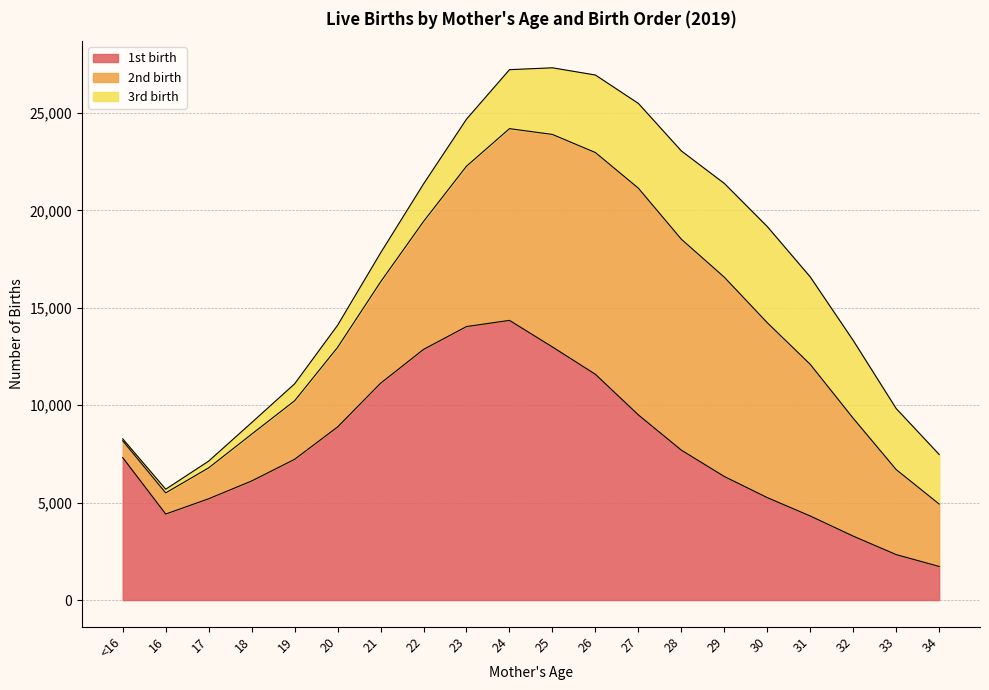

Rank the series by their maximum value, from highest to lowest.

1st birth, 2nd birth, 3rd birth